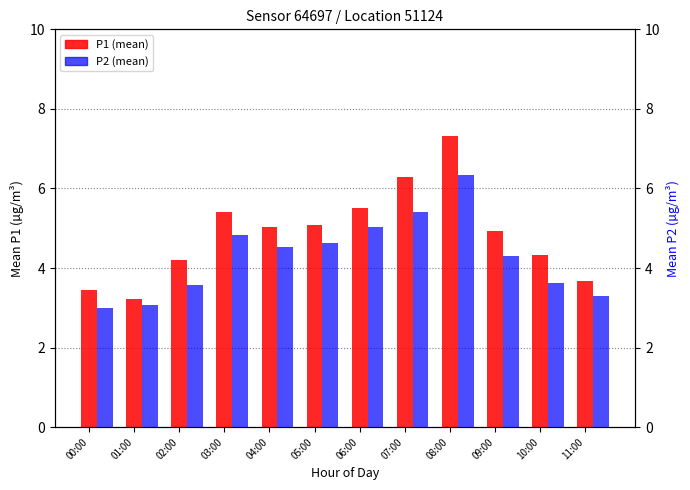

True or false: P1 (mean) has a value of 4.3 at 10:00.

True